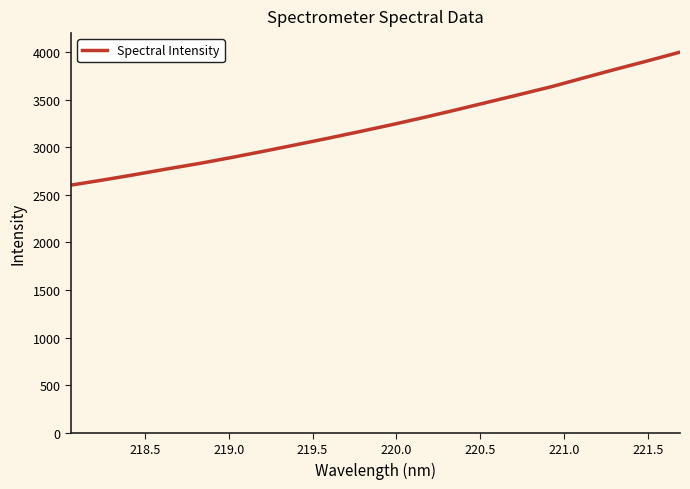

What is the difference between the maximum and minimum values?

1396.3